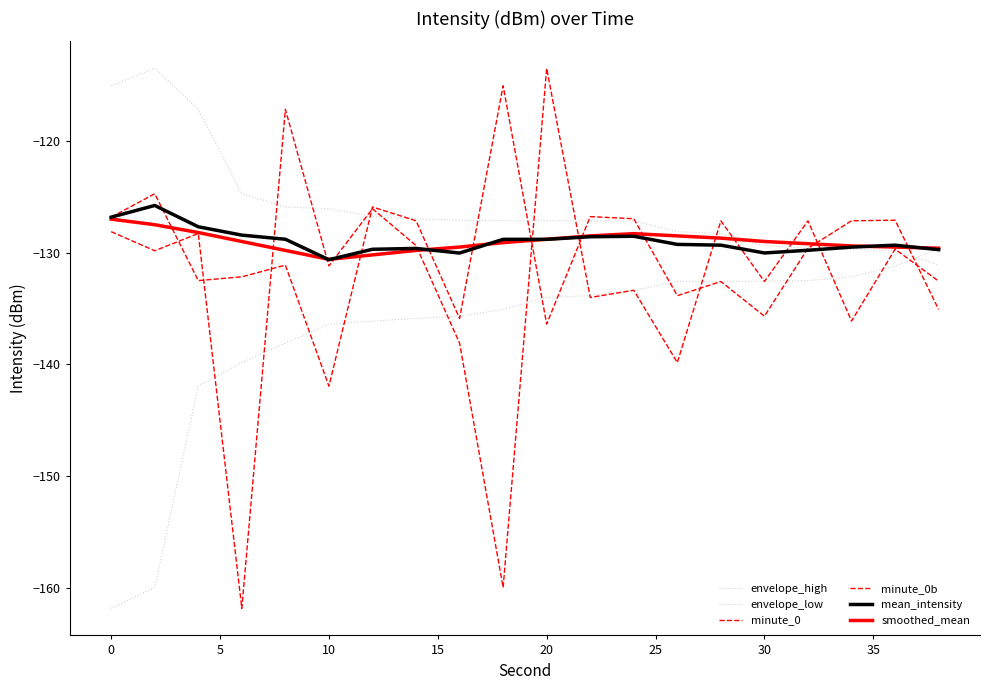

Is this an area chart (filled region under the line)?

No